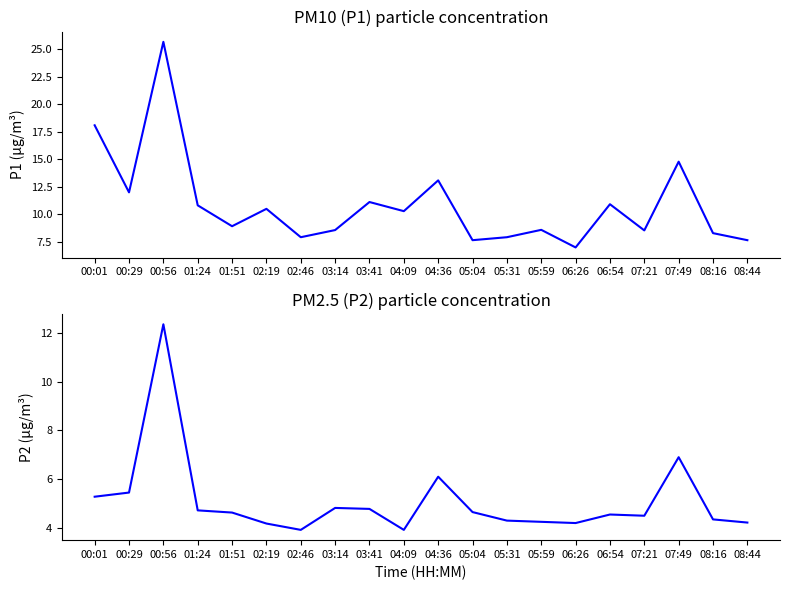

How many values in the P1 series are below 10?

10